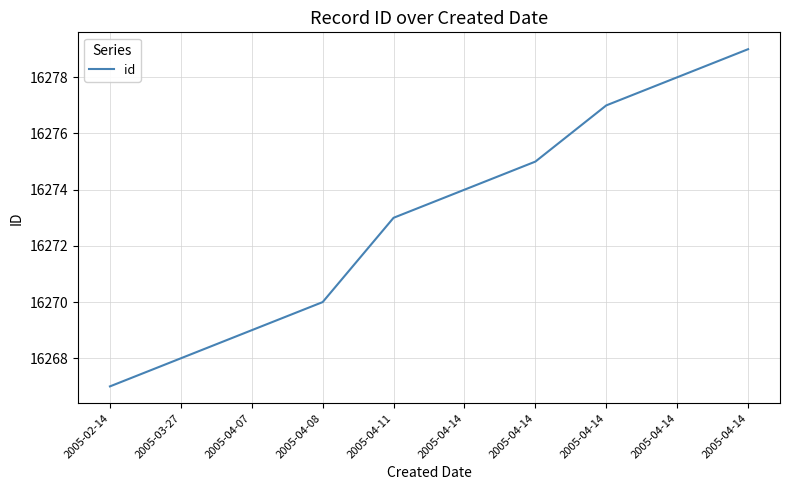

Does the chart have visible grid lines?

Yes